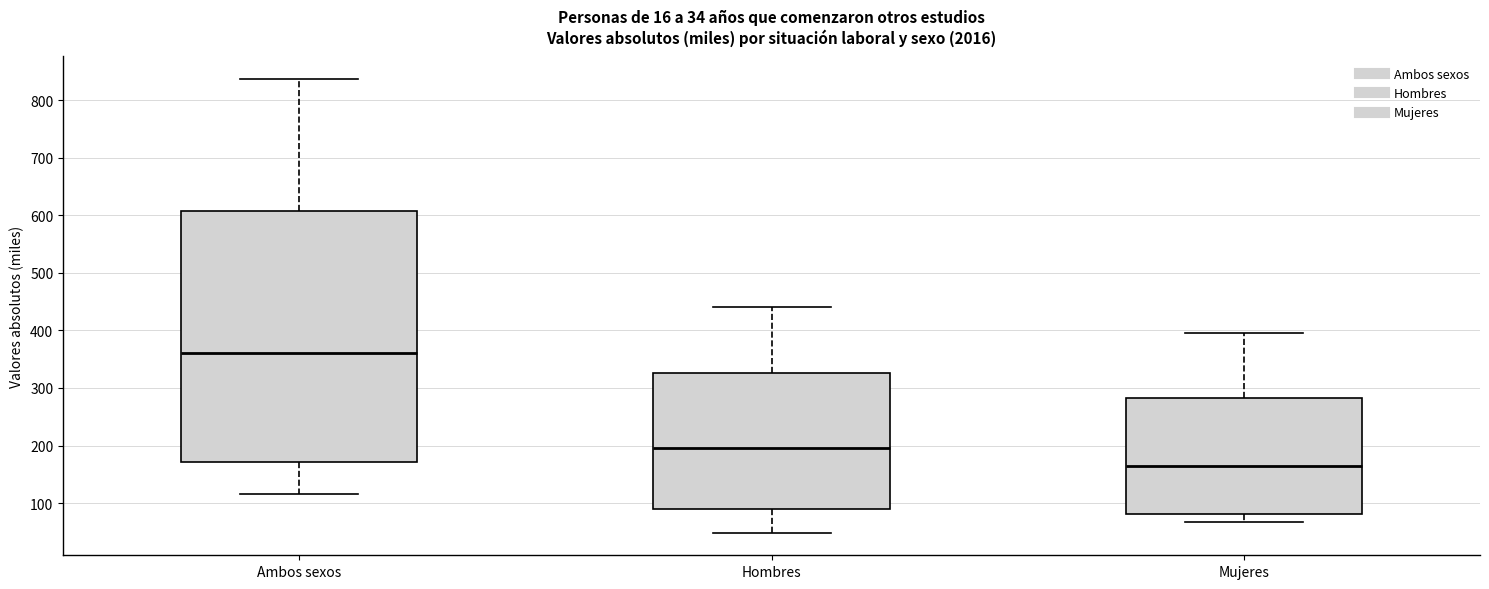

Which box's median line is the lowest?

Mujeres